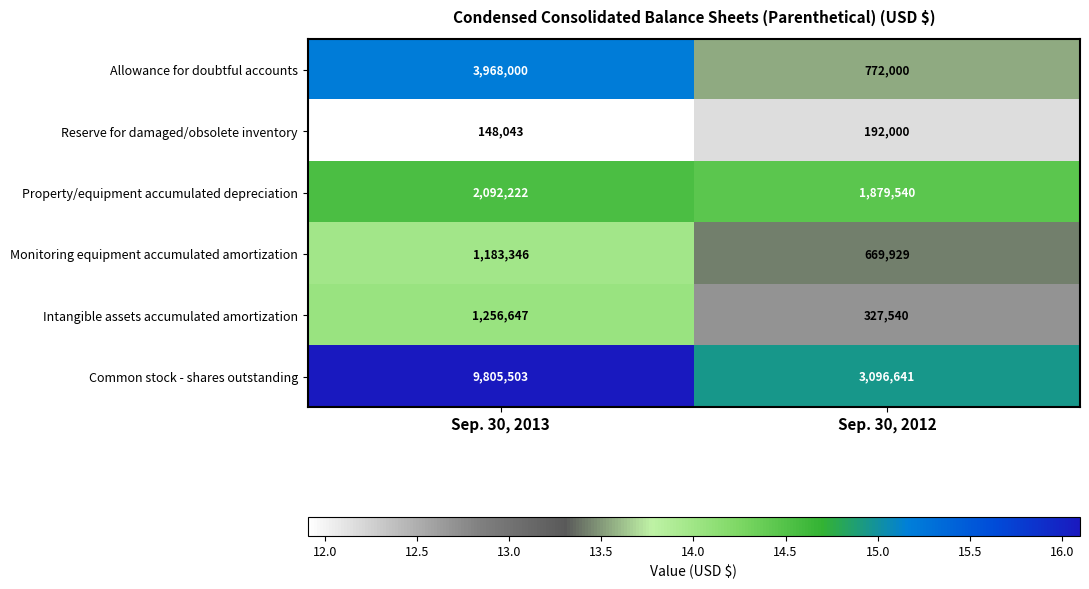

The value of Monitoring equipment accumulated amortization at Sep. 30, 2012 is 669929. True or false?

True